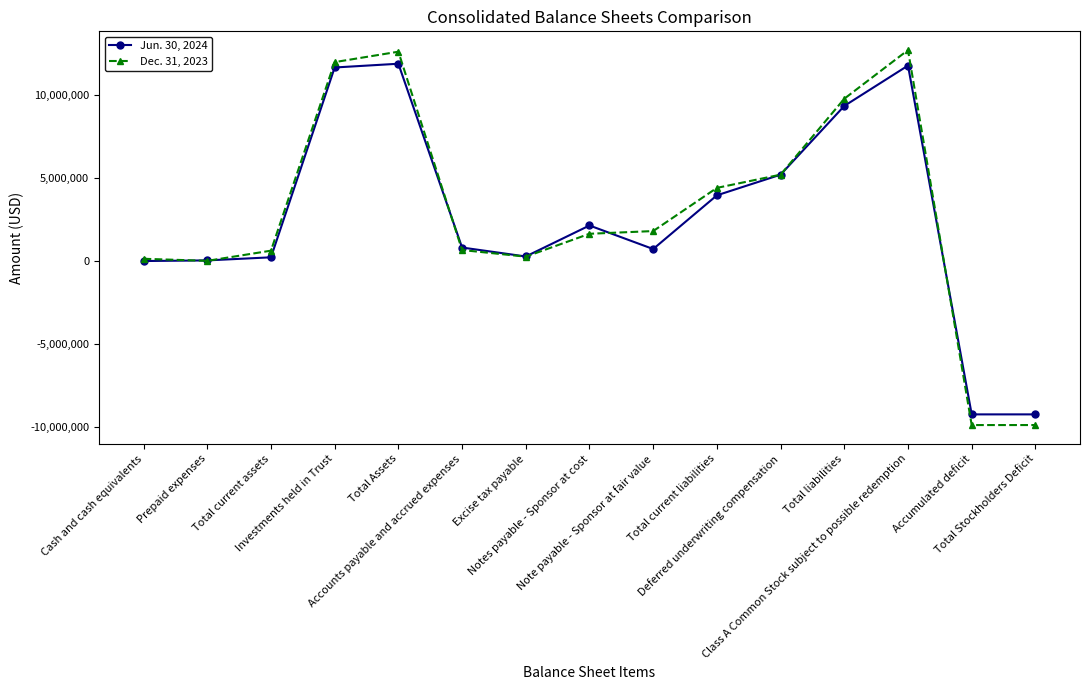

Which series has the largest range (max minus min)?

Dec. 31, 2023